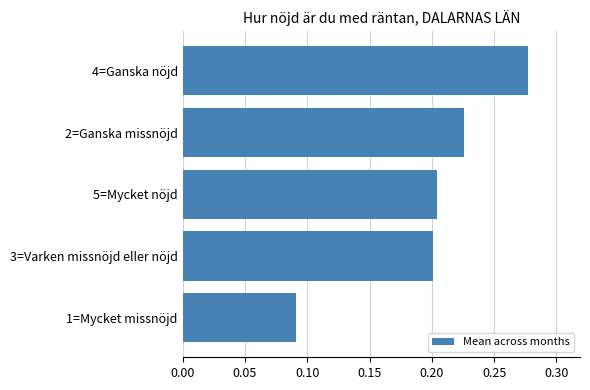

Between 3=Varken missnöjd eller nöjd and 4=Ganska nöjd, which is larger?

4=Ganska nöjd